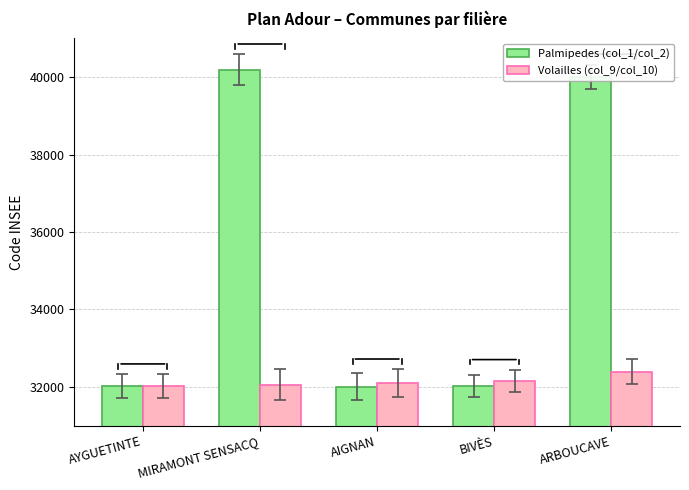

What are all the series names shown in the legend?

Palmipedes (col_1/col_2), Volailles (col_9/col_10)